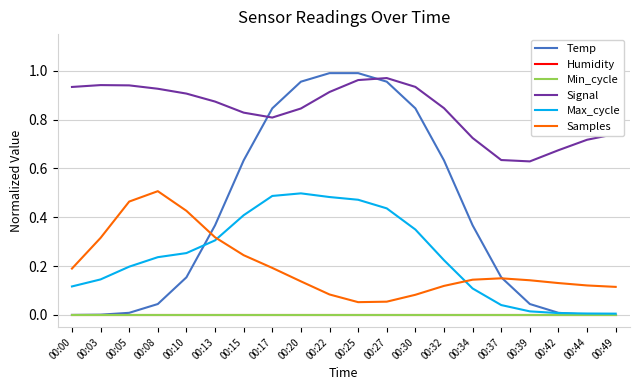

Is this an area chart (filled region under the line)?

No